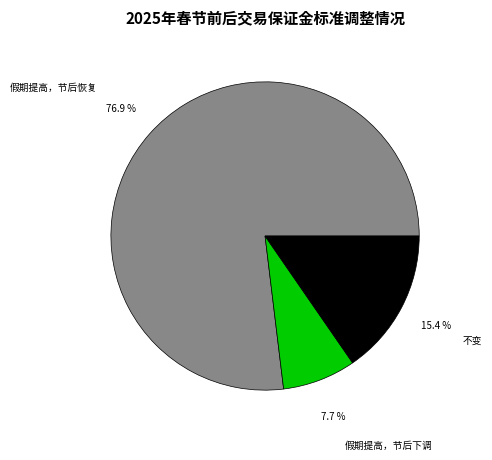

Does any single category account for the majority?

Yes